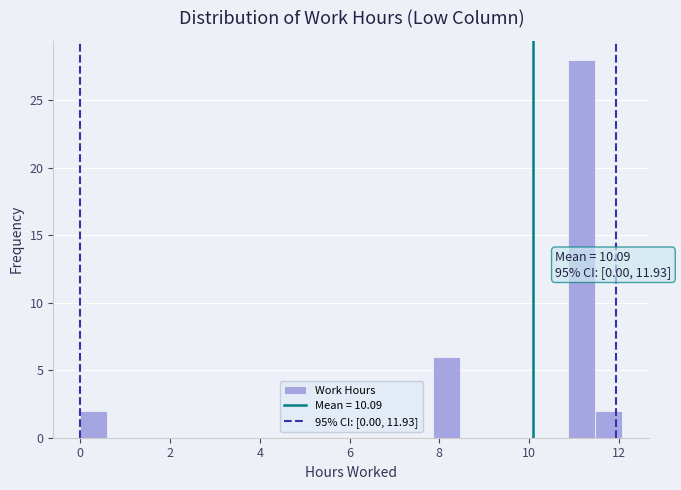

Read against the x-axis, roughly where is the centre of the tallest bar?

11.2